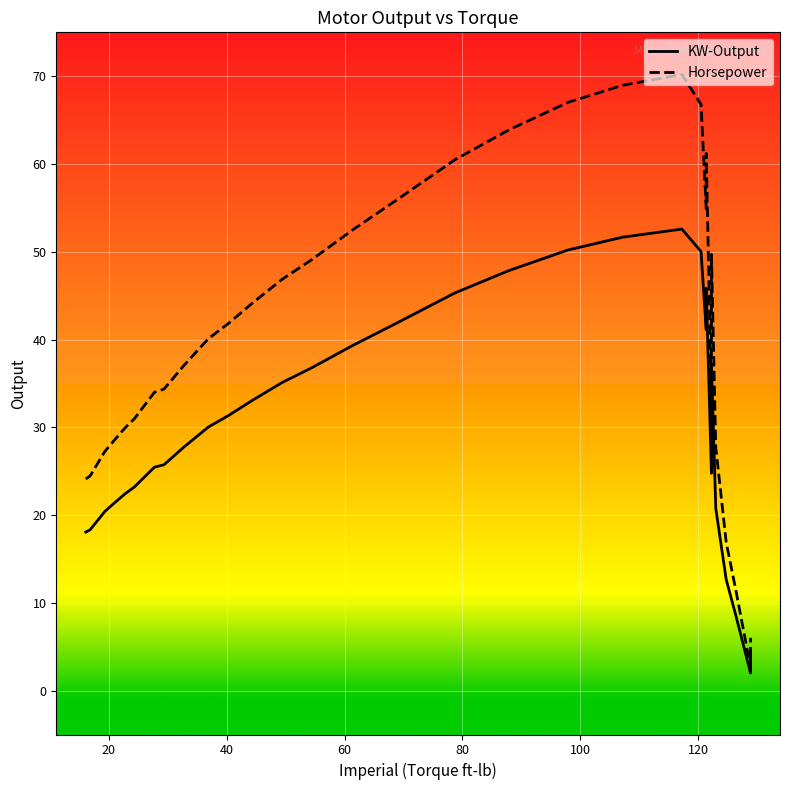

How many categories are shown in the chart?

34